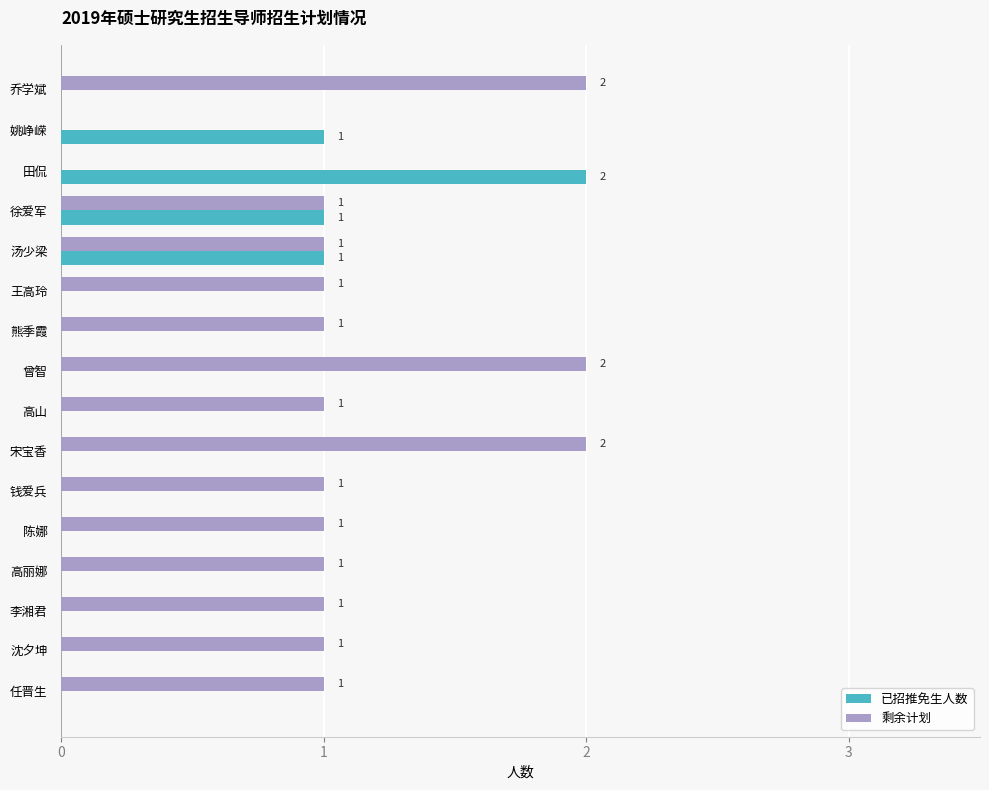

What are all the series names shown in the legend?

已招推免生人数, 剩余计划